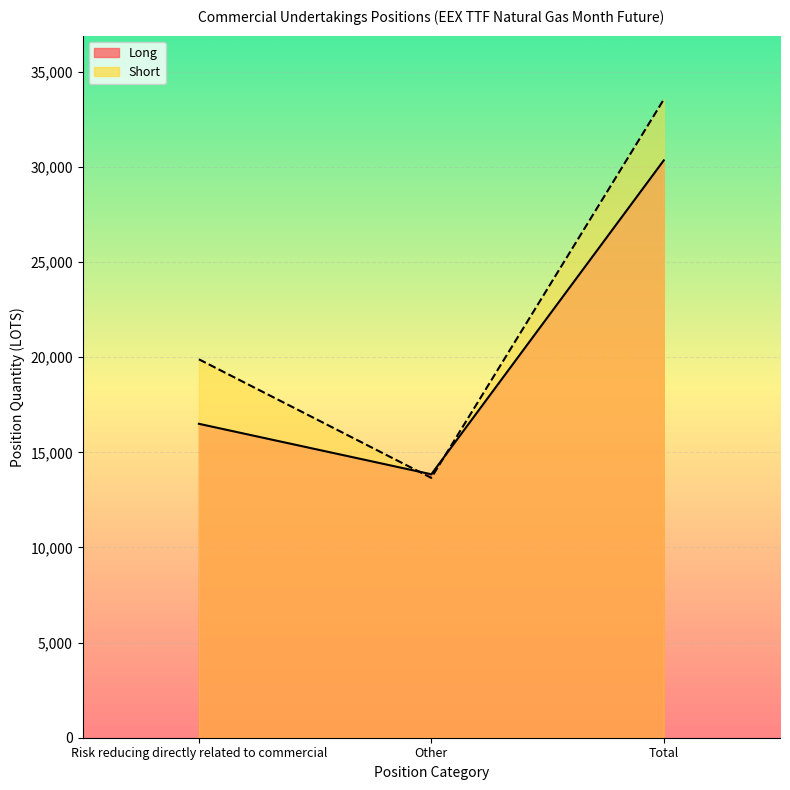

At how many categories does at least one series exceed 31054?

1